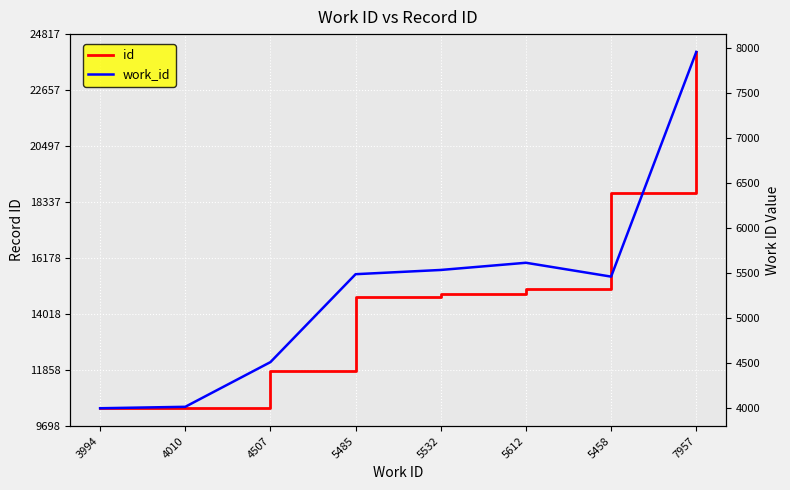

What is the label of the 3rd point from the right?

5612